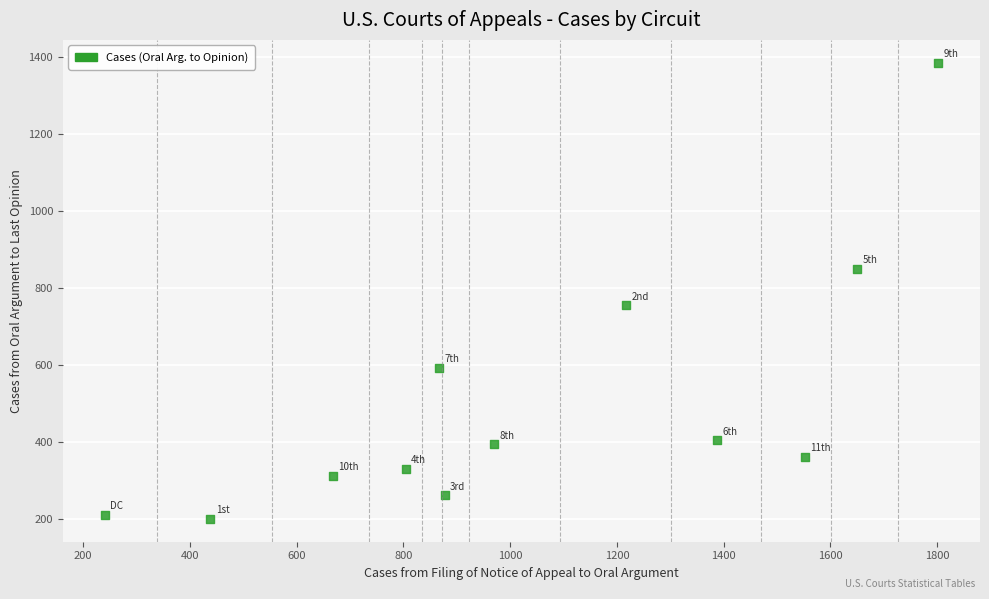

What Y value in the scatter plot is closest to 792?

755